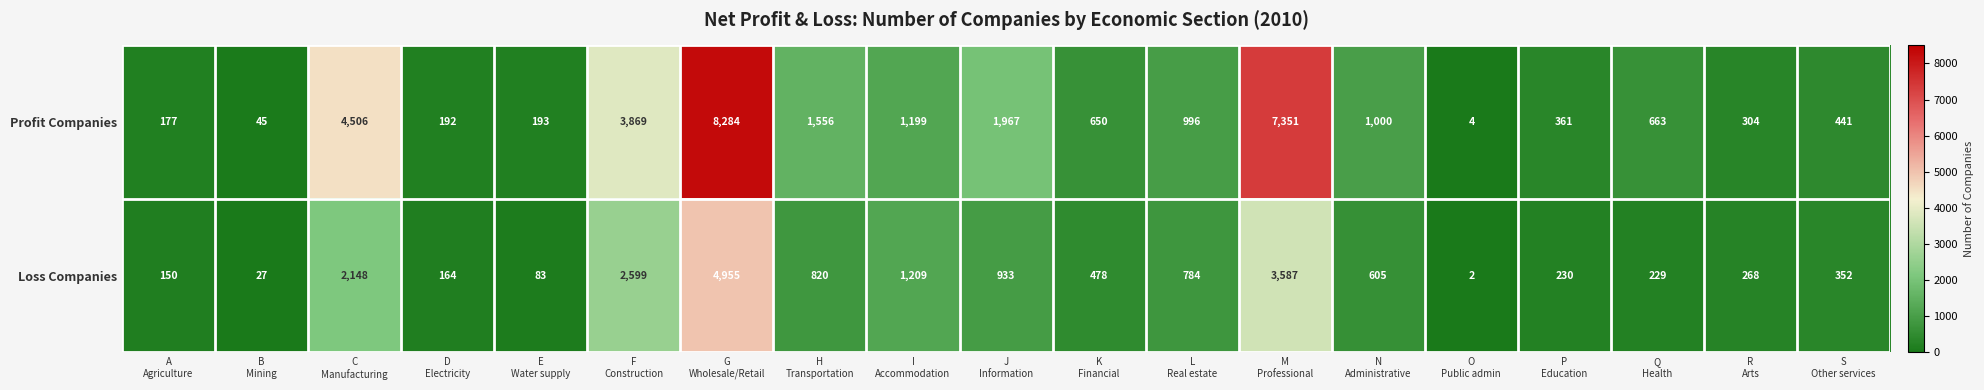

Which series has the largest total across all categories?

Profit Companies